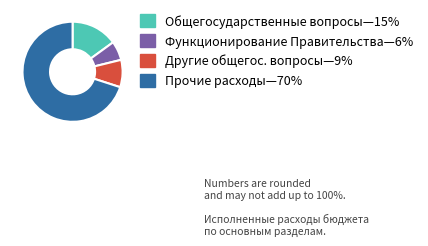

Does any single category account for the majority?

Yes